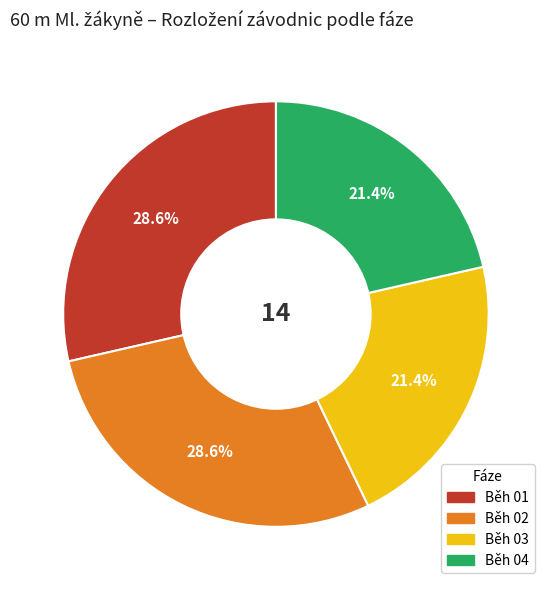

How many slices are in this pie chart?

4